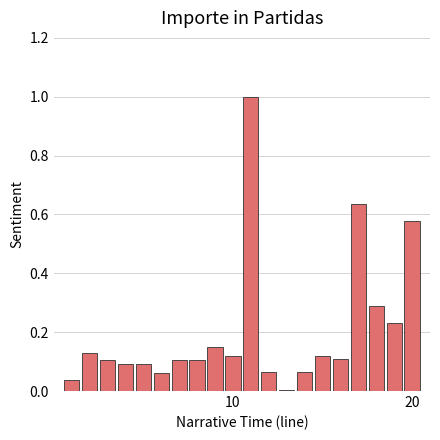

What is the sum of all values?

4.1